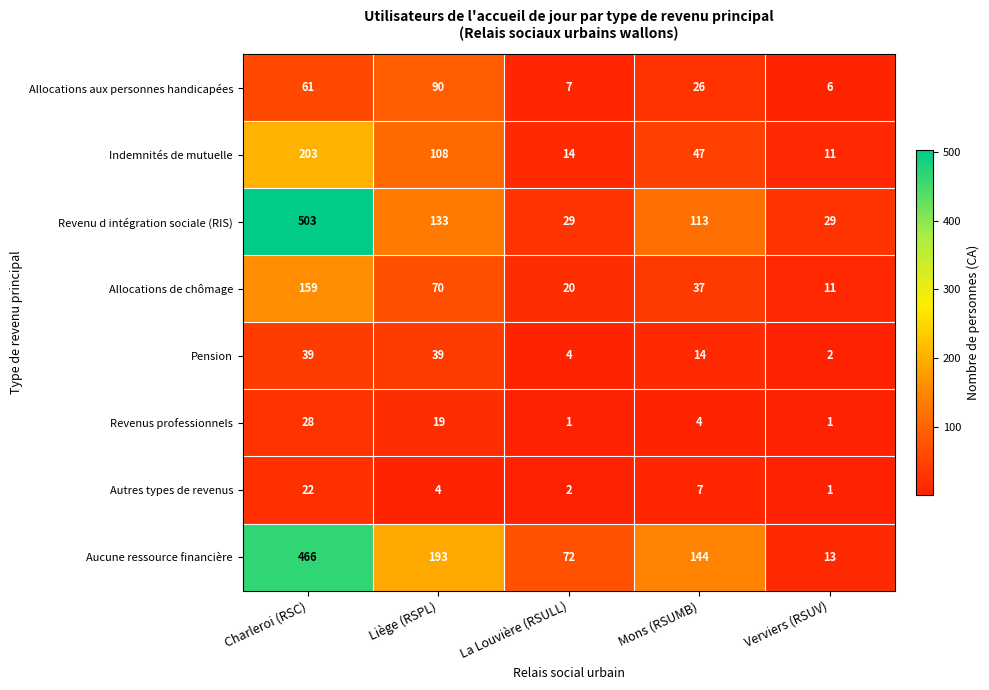

At which category does the chart reach its peak across all series?

Charleroi (RSC)